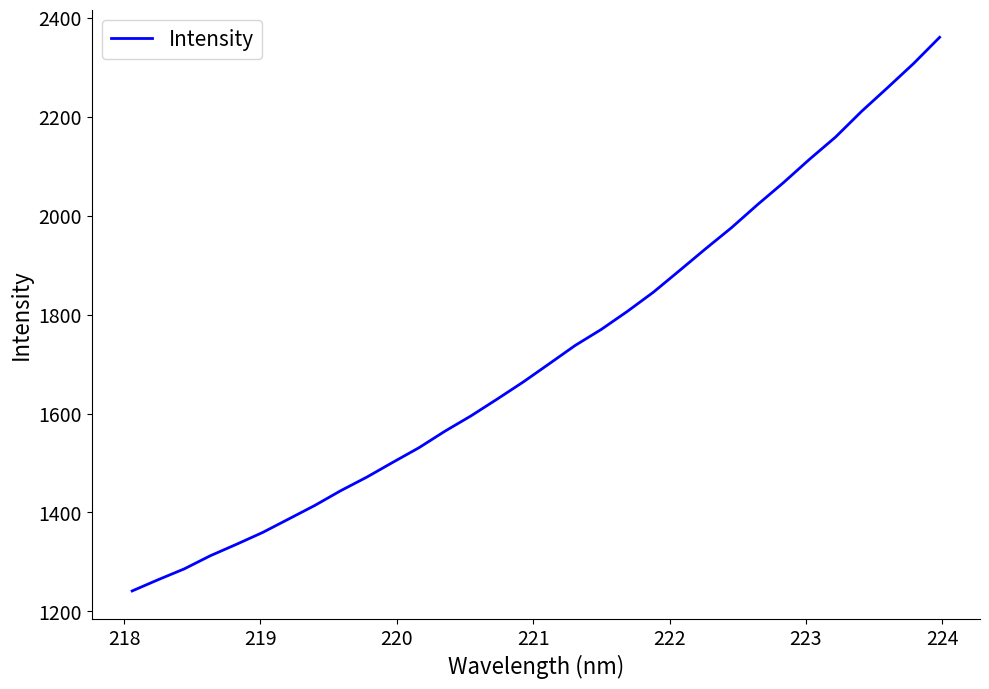

How many values exceed 1700?

16